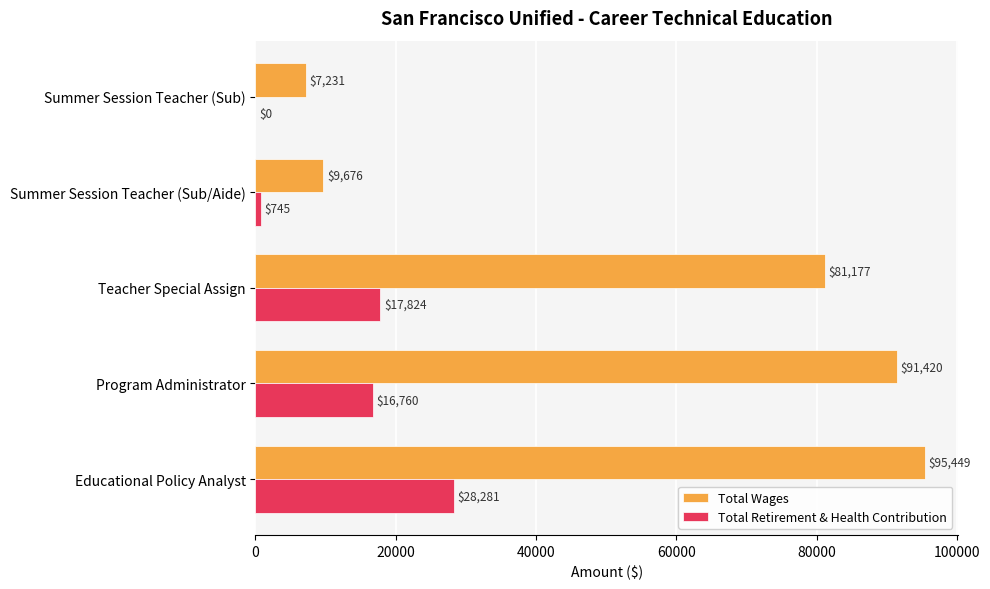

True or false: Total Wages has a value of 81177 at Teacher Special Assign.

True